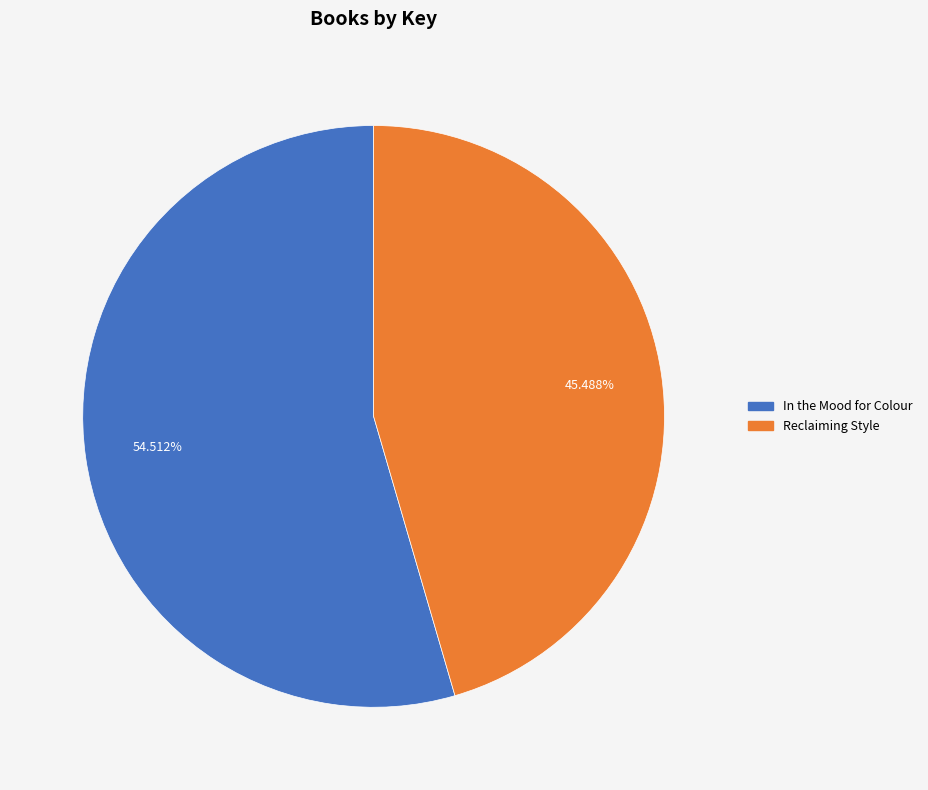

Which category has the smallest portion of the pie?

Reclaiming Style